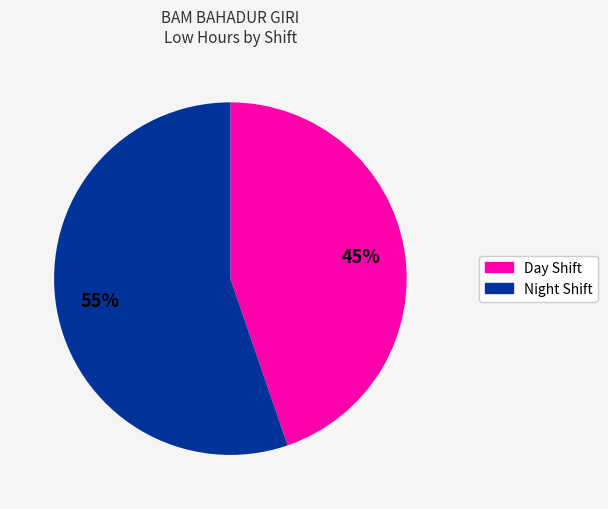

To the nearest percent, what is the average slice percentage?

50%